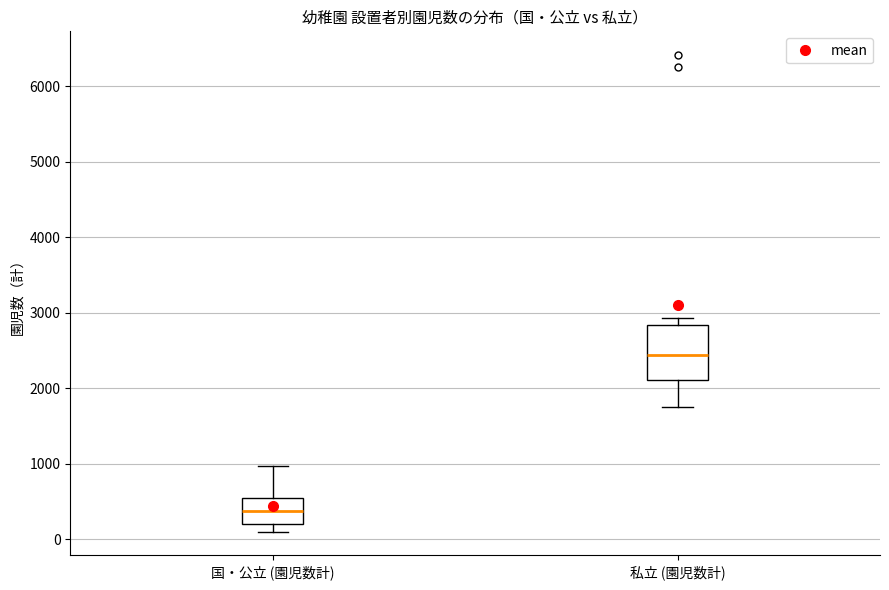

Which box is the tallest, from its lower edge to its upper edge?

私立 (園児数計)